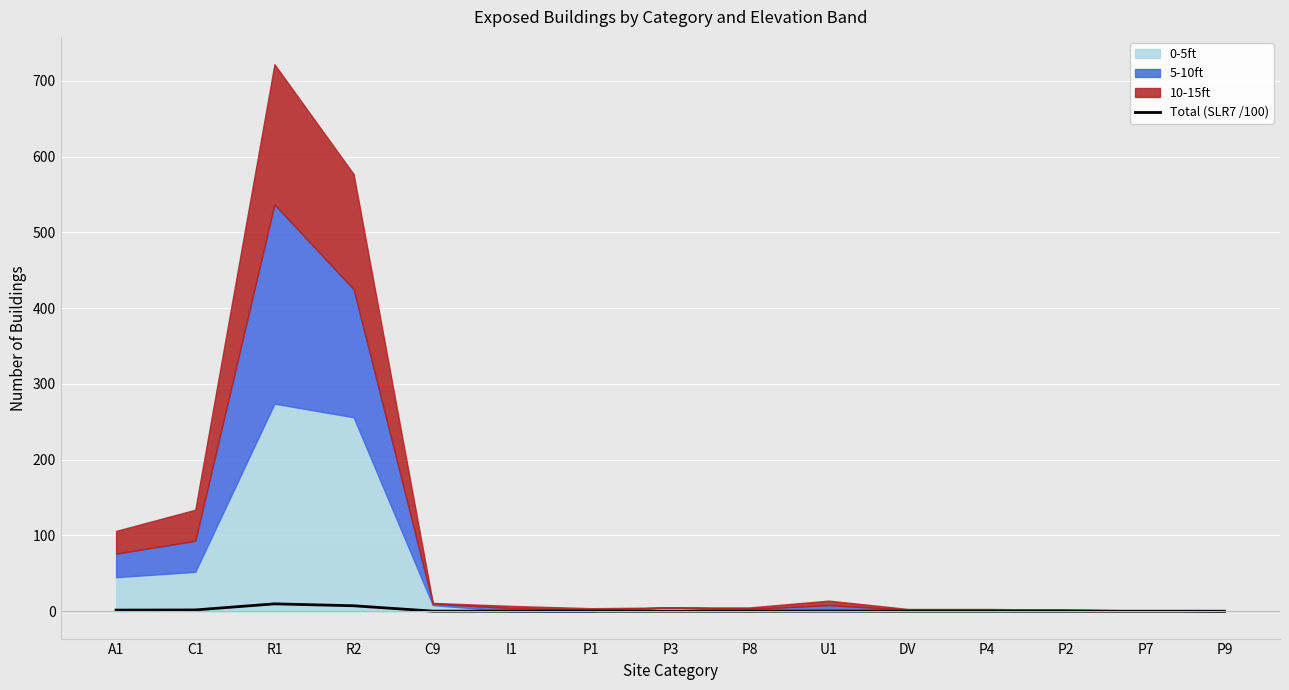

Rank the categories by value from lowest to highest.

P2, P9, DV, P7, P1, P4, I1, P3, P8, C9, U1, A1, C1, R2, R1